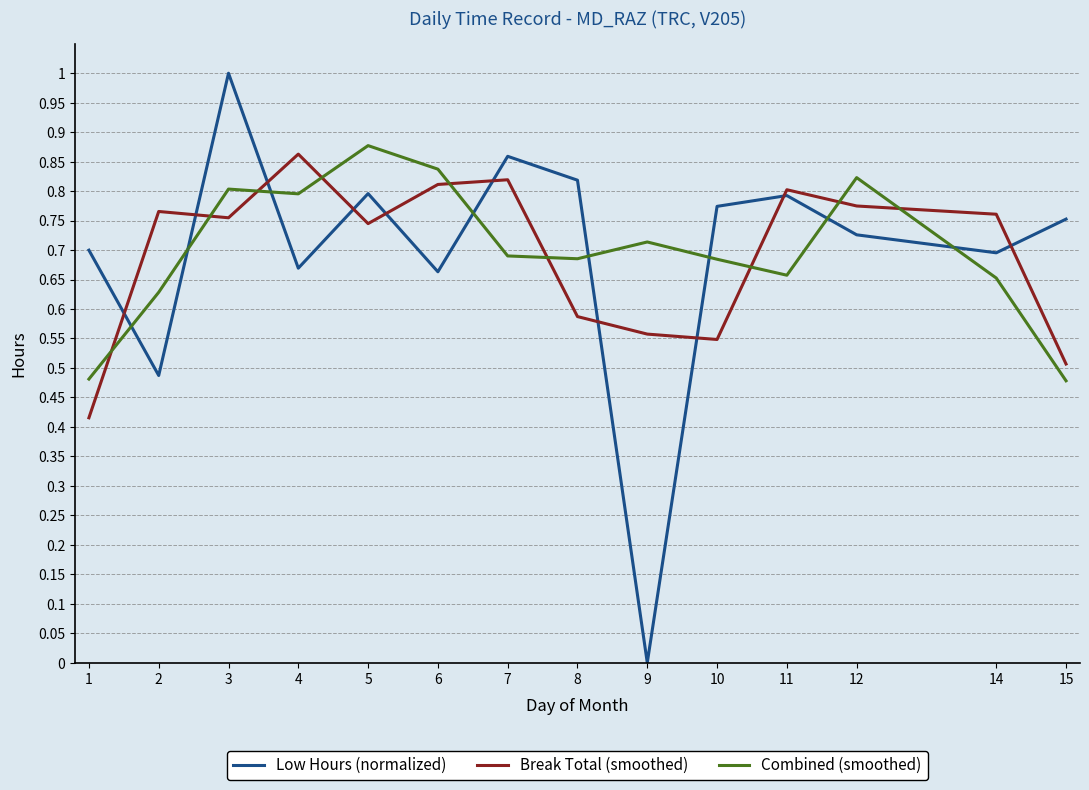

Rank the series at 8 from highest to lowest value.

Low Hours (normalized), Combined (smoothed), Break Total (smoothed)